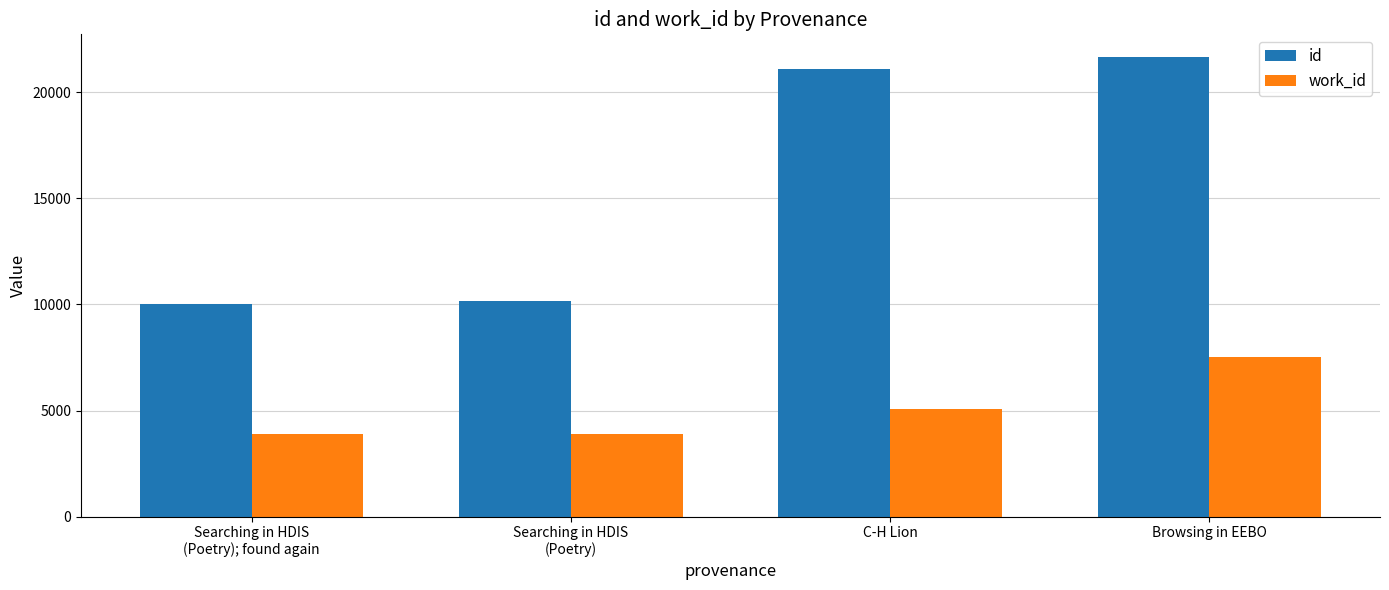

Is it true that id equals 38388.7 at Browsing in EEBO?

False